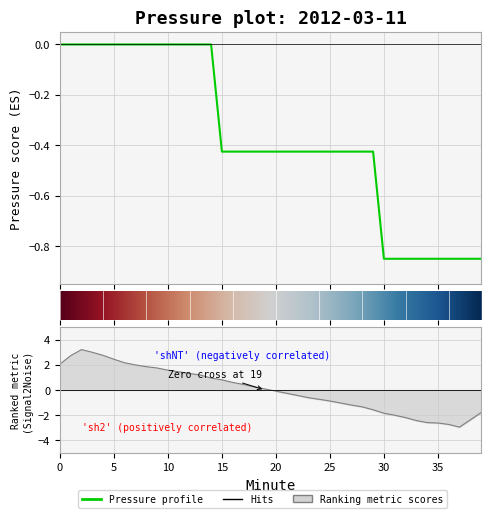

Read the value at 33.

-0.8